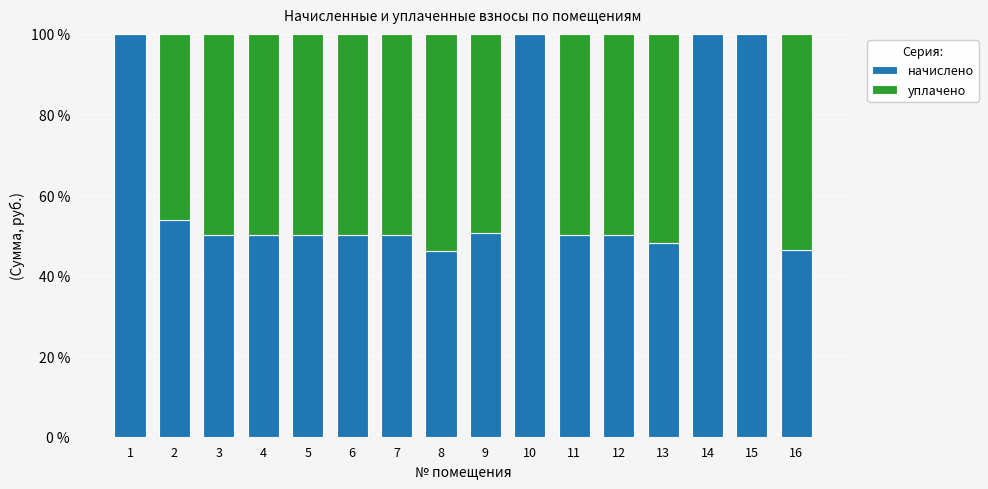

What is the sum of the начислено values at 12 and 4?

100.0